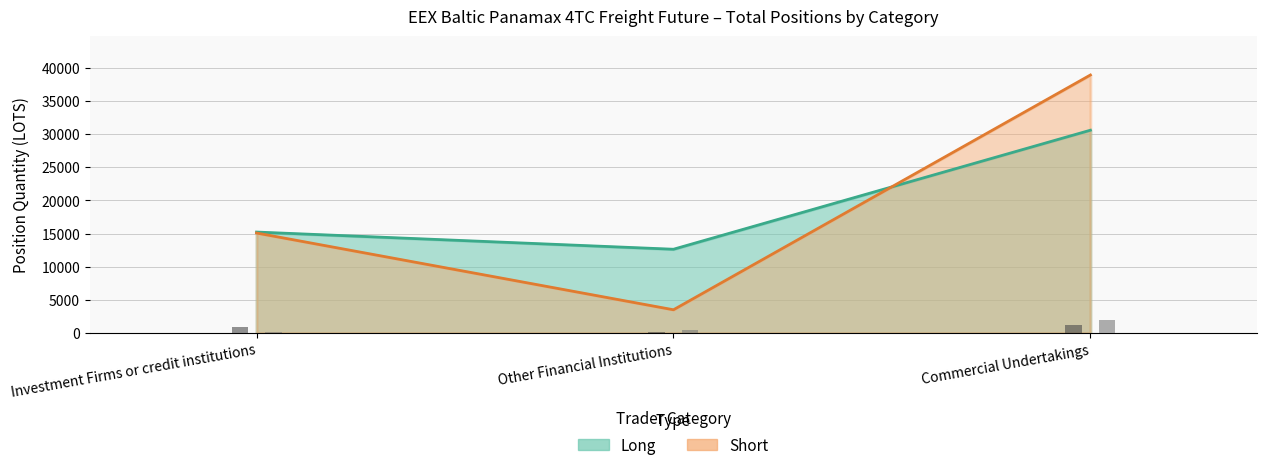

Is the value of Long at Other Financial Institutions greater than the value of Short at Other Financial Institutions?

Yes